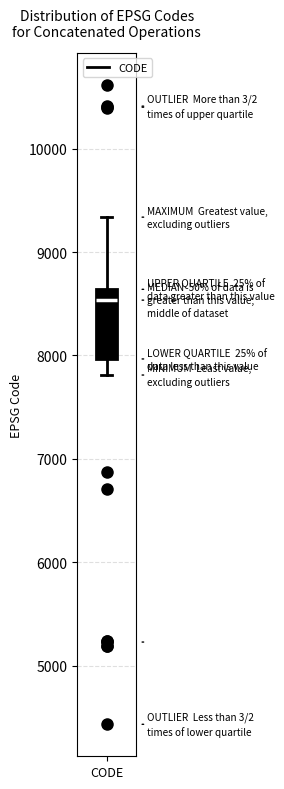

Where is the lower edge of the box for CODE on the y-axis? The values are not printed on the chart, so give them approximately, as read against the axis.

8000